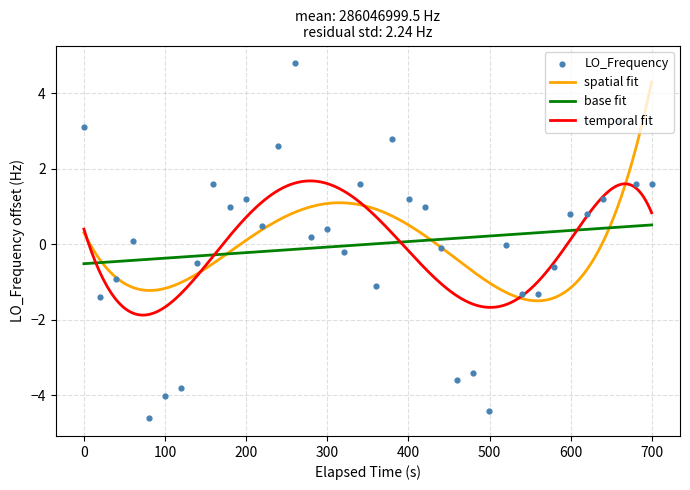

What is the minimum value for base fit?

-0.5